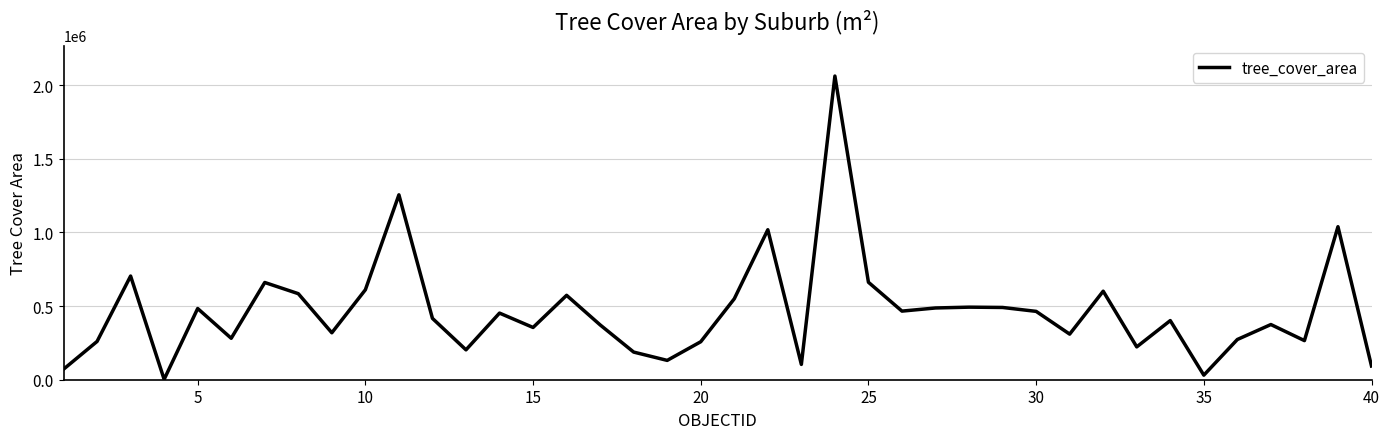

What is the maximum value shown in the chart?

2060848